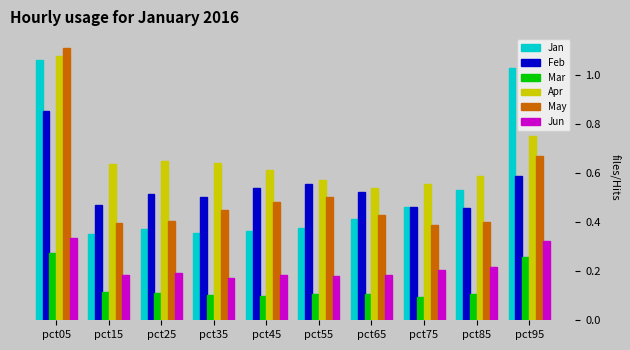

At which category does the chart reach its peak across all series?

pct05